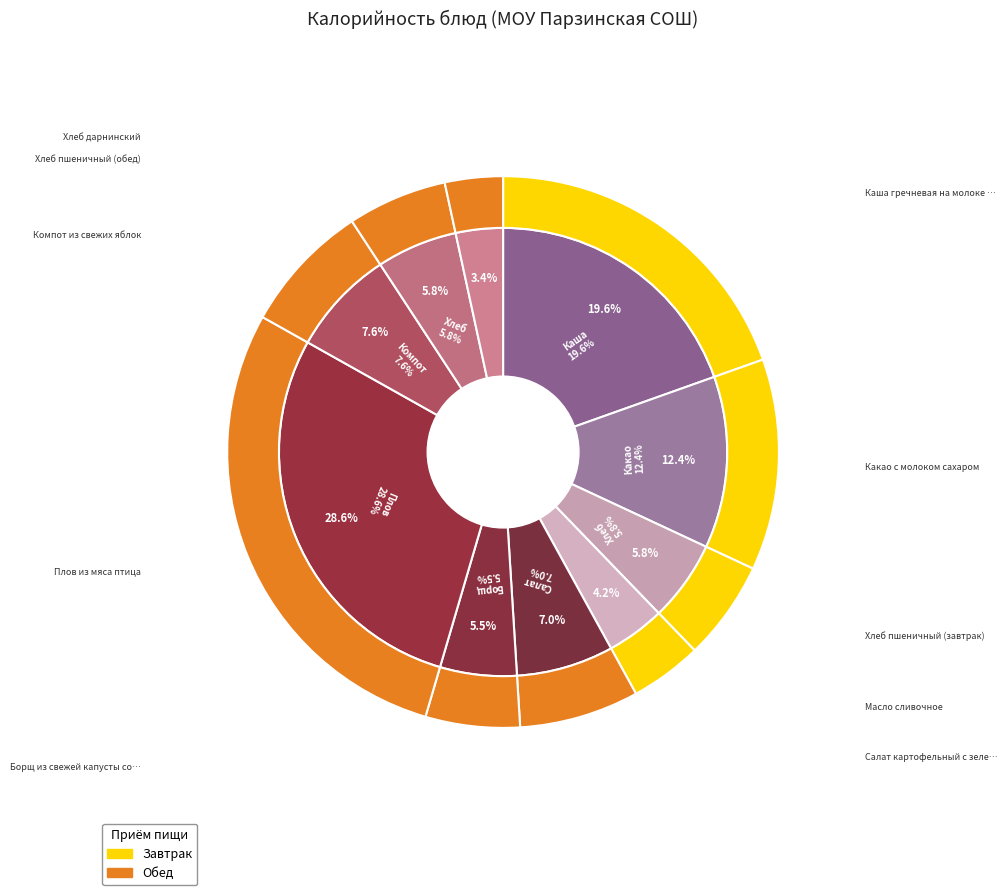

Does Салат картофельный с зеленым горошком represent more than half of the total?

No